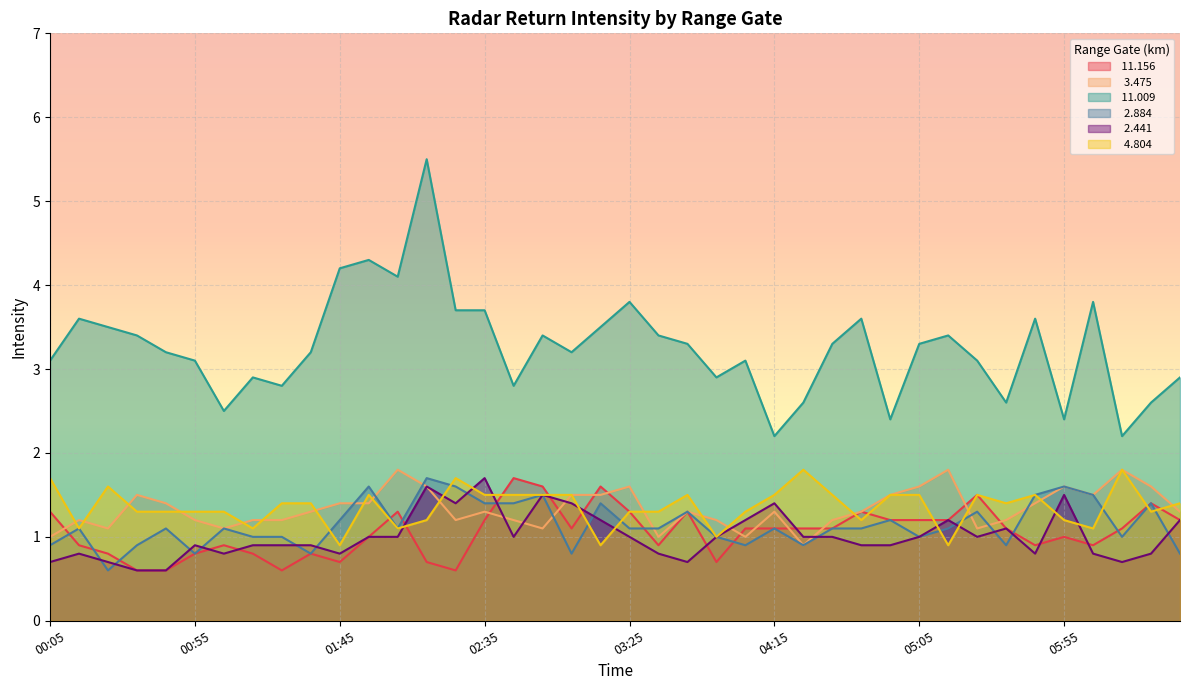

Reading left to right, extract all data points from this chart.

 11.156: 1.3	0.9	0.8	0.6	0.6	0.8	0.9	0.8	0.6	0.8	0.7	1.0	1.3	0.7	0.6	1.2	1.7	1.6	1.1	1.6	1.3	0.9	1.3	0.7	1.1	1.1	1.1	1.1	1.3	1.2	1.2	1.2	1.5	1.1	0.9	1.0	0.9	1.1	1.4	1.2
  3.475: 1.0	1.2	1.1	1.5	1.4	1.2	1.1	1.2	1.2	1.3	1.4	1.4	1.8	1.6	1.2	1.3	1.2	1.1	1.5	1.5	1.6	1.0	1.3	1.2	1.0	1.3	0.9	1.2	1.3	1.5	1.6	1.8	1.1	1.2	1.4	1.6	1.5	1.8	1.6	1.3
 11.009: 3.1	3.6	3.5	3.4	3.2	3.1	2.5	2.9	2.8	3.2	4.2	4.3	4.1	5.5	3.7	3.7	2.8	3.4	3.2	3.5	3.8	3.4	3.3	2.9	3.1	2.2	2.6	3.3	3.6	2.4	3.3	3.4	3.1	2.6	3.6	2.4	3.8	2.2	2.6	2.9
  2.884: 0.9	1.1	0.6	0.9	1.1	0.8	1.1	1.0	1.0	0.8	1.2	1.6	1.1	1.7	1.6	1.4	1.4	1.5	0.8	1.4	1.1	1.1	1.3	1.0	0.9	1.1	0.9	1.1	1.1	1.2	1.0	1.1	1.3	0.9	1.5	1.6	1.5	1.0	1.4	0.8
  2.441: 0.7	0.8	0.7	0.6	0.6	0.9	0.8	0.9	0.9	0.9	0.8	1.0	1.0	1.6	1.4	1.7	1.0	1.5	1.4	1.2	1.0	0.8	0.7	1.0	1.2	1.4	1.0	1.0	0.9	0.9	1.0	1.2	1.0	1.1	0.8	1.5	0.8	0.7	0.8	1.2
  4.804: 1.7	1.1	1.6	1.3	1.3	1.3	1.3	1.1	1.4	1.4	0.9	1.5	1.1	1.2	1.7	1.5	1.5	1.5	1.5	0.9	1.3	1.3	1.5	1.0	1.3	1.5	1.8	1.5	1.2	1.5	1.5	0.9	1.5	1.4	1.5	1.2	1.1	1.8	1.3	1.4